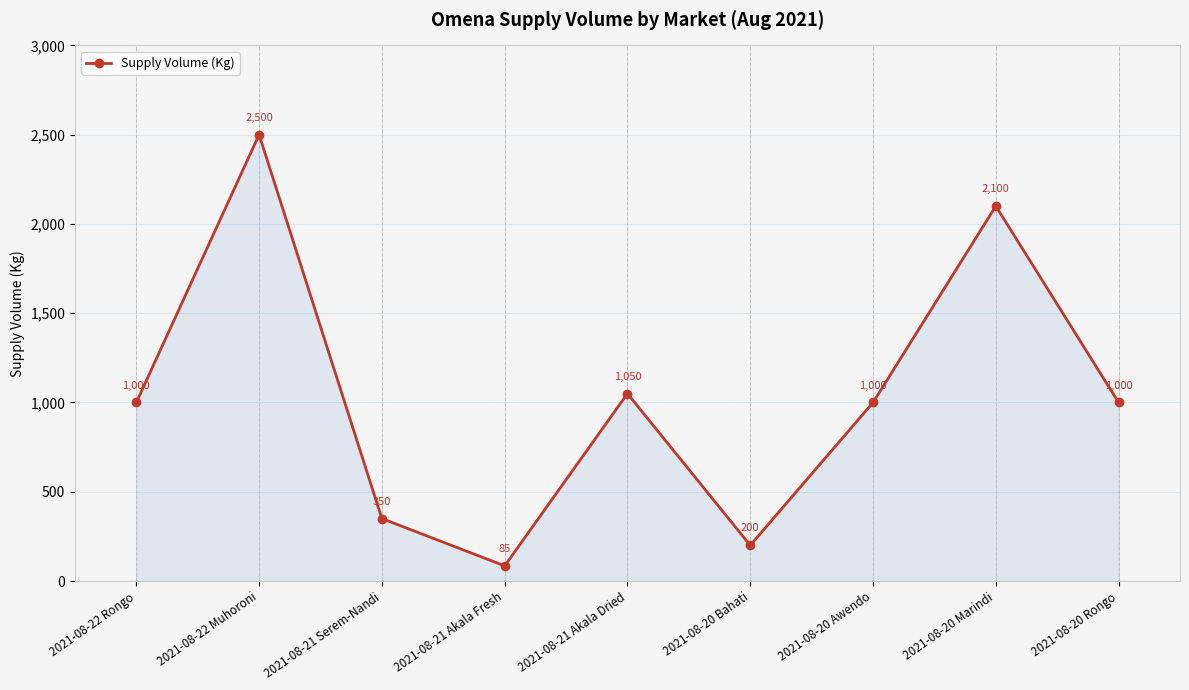

Approximately how many times larger is the value at 2021-08-20 Marindi compared to 2021-08-22 Rongo?

2.1